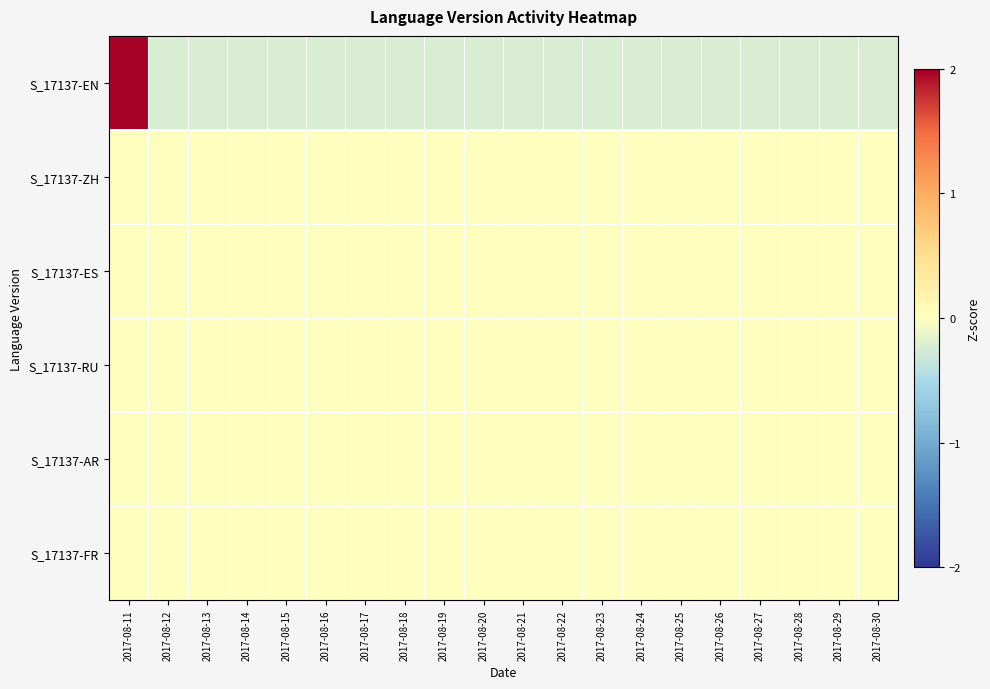

Reading right to left, what are all the values shown in this chart?

S_17137-EN: 2017-08-30=-0.2	2017-08-29=-0.2	2017-08-28=-0.2	2017-08-27=-0.2	2017-08-26=-0.2	2017-08-25=-0.2	2017-08-24=-0.2	2017-08-23=-0.2	2017-08-22=-0.2	2017-08-21=-0.2	2017-08-20=-0.2	2017-08-19=-0.2	2017-08-18=-0.2	2017-08-17=-0.2	2017-08-16=-0.2	2017-08-15=-0.2	2017-08-14=-0.2	2017-08-13=-0.2	2017-08-12=-0.2	2017-08-11=4.4
S_17137-ZH: 2017-08-30=0.0	2017-08-29=0.0	2017-08-28=0.0	2017-08-27=0.0	2017-08-26=0.0	2017-08-25=0.0	2017-08-24=0.0	2017-08-23=0.0	2017-08-22=0.0	2017-08-21=0.0	2017-08-20=0.0	2017-08-19=0.0	2017-08-18=0.0	2017-08-17=0.0	2017-08-16=0.0	2017-08-15=0.0	2017-08-14=0.0	2017-08-13=0.0	2017-08-12=0.0	2017-08-11=0.0
S_17137-ES: 2017-08-30=0.0	2017-08-29=0.0	2017-08-28=0.0	2017-08-27=0.0	2017-08-26=0.0	2017-08-25=0.0	2017-08-24=0.0	2017-08-23=0.0	2017-08-22=0.0	2017-08-21=0.0	2017-08-20=0.0	2017-08-19=0.0	2017-08-18=0.0	2017-08-17=0.0	2017-08-16=0.0	2017-08-15=0.0	2017-08-14=0.0	2017-08-13=0.0	2017-08-12=0.0	2017-08-11=0.0
S_17137-RU: 2017-08-30=0.0	2017-08-29=0.0	2017-08-28=0.0	2017-08-27=0.0	2017-08-26=0.0	2017-08-25=0.0	2017-08-24=0.0	2017-08-23=0.0	2017-08-22=0.0	2017-08-21=0.0	2017-08-20=0.0	2017-08-19=0.0	2017-08-18=0.0	2017-08-17=0.0	2017-08-16=0.0	2017-08-15=0.0	2017-08-14=0.0	2017-08-13=0.0	2017-08-12=0.0	2017-08-11=0.0
S_17137-AR: 2017-08-30=0.0	2017-08-29=0.0	2017-08-28=0.0	2017-08-27=0.0	2017-08-26=0.0	2017-08-25=0.0	2017-08-24=0.0	2017-08-23=0.0	2017-08-22=0.0	2017-08-21=0.0	2017-08-20=0.0	2017-08-19=0.0	2017-08-18=0.0	2017-08-17=0.0	2017-08-16=0.0	2017-08-15=0.0	2017-08-14=0.0	2017-08-13=0.0	2017-08-12=0.0	2017-08-11=0.0
S_17137-FR: 2017-08-30=0.0	2017-08-29=0.0	2017-08-28=0.0	2017-08-27=0.0	2017-08-26=0.0	2017-08-25=0.0	2017-08-24=0.0	2017-08-23=0.0	2017-08-22=0.0	2017-08-21=0.0	2017-08-20=0.0	2017-08-19=0.0	2017-08-18=0.0	2017-08-17=0.0	2017-08-16=0.0	2017-08-15=0.0	2017-08-14=0.0	2017-08-13=0.0	2017-08-12=0.0	2017-08-11=0.0